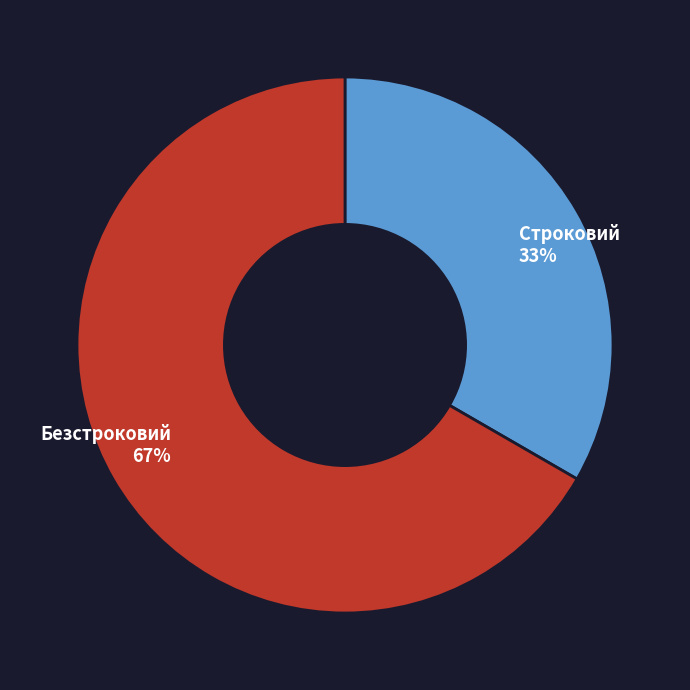

How many slices are in this pie chart?

2